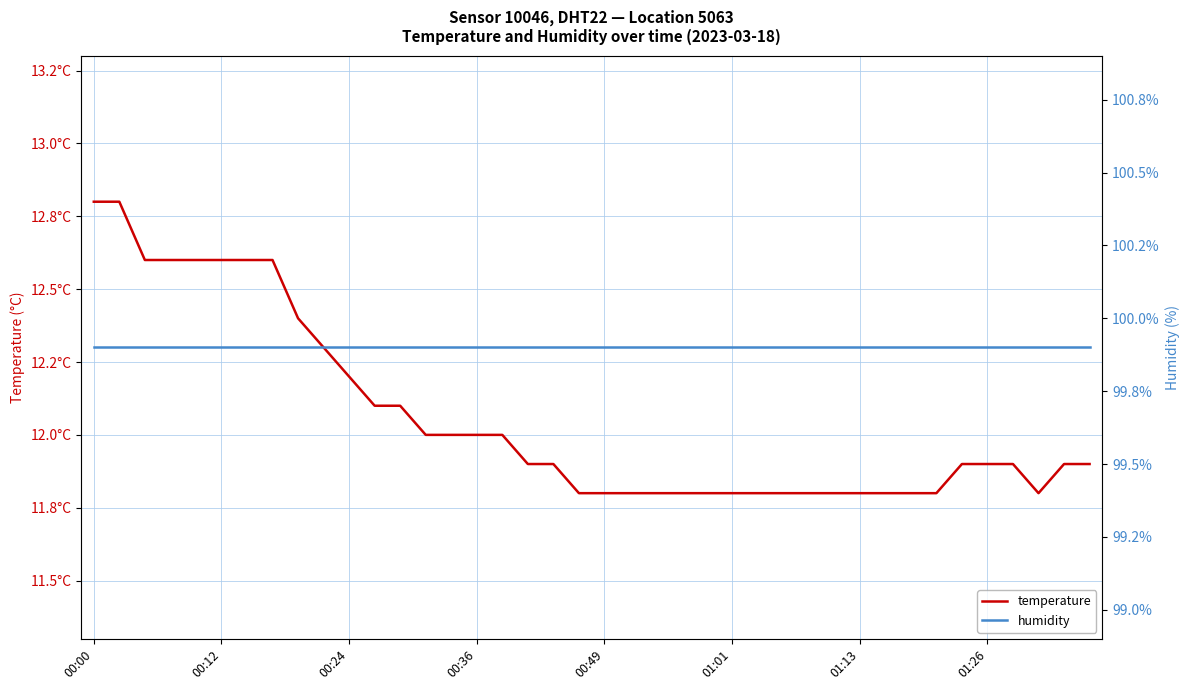

Rank the series by their maximum value, from highest to lowest.

humidity, temperature